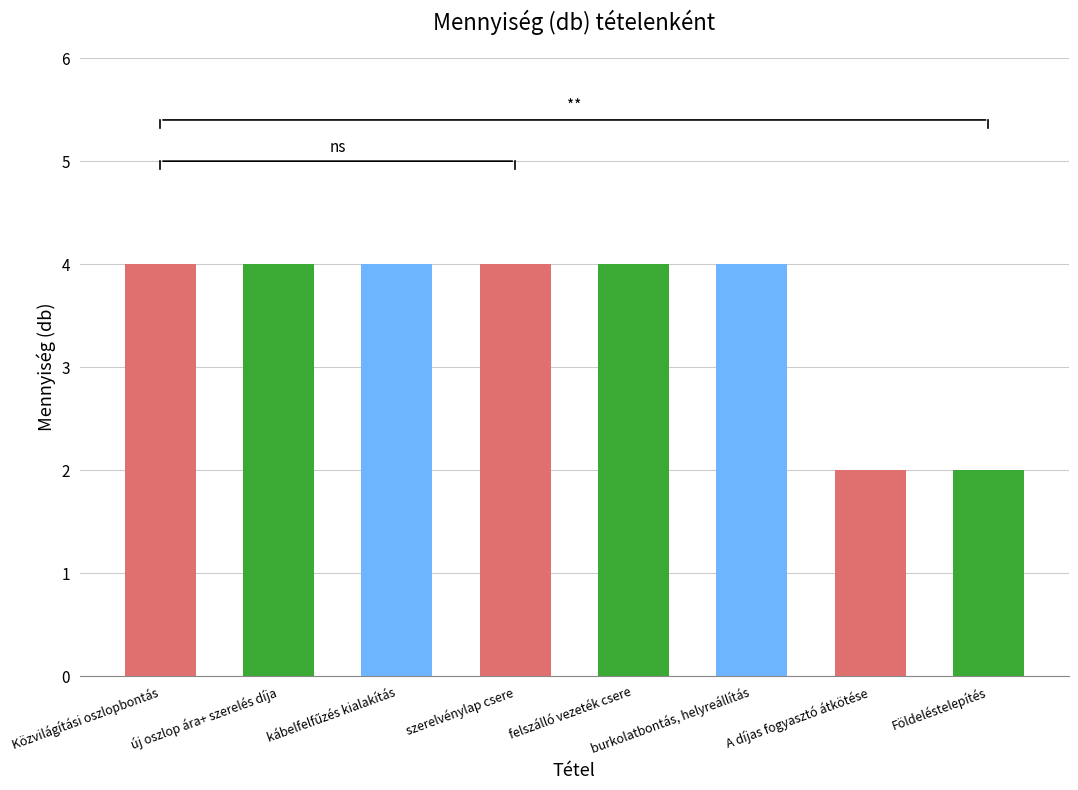

What position from the left is A díjas fogyasztó átkötése?

7